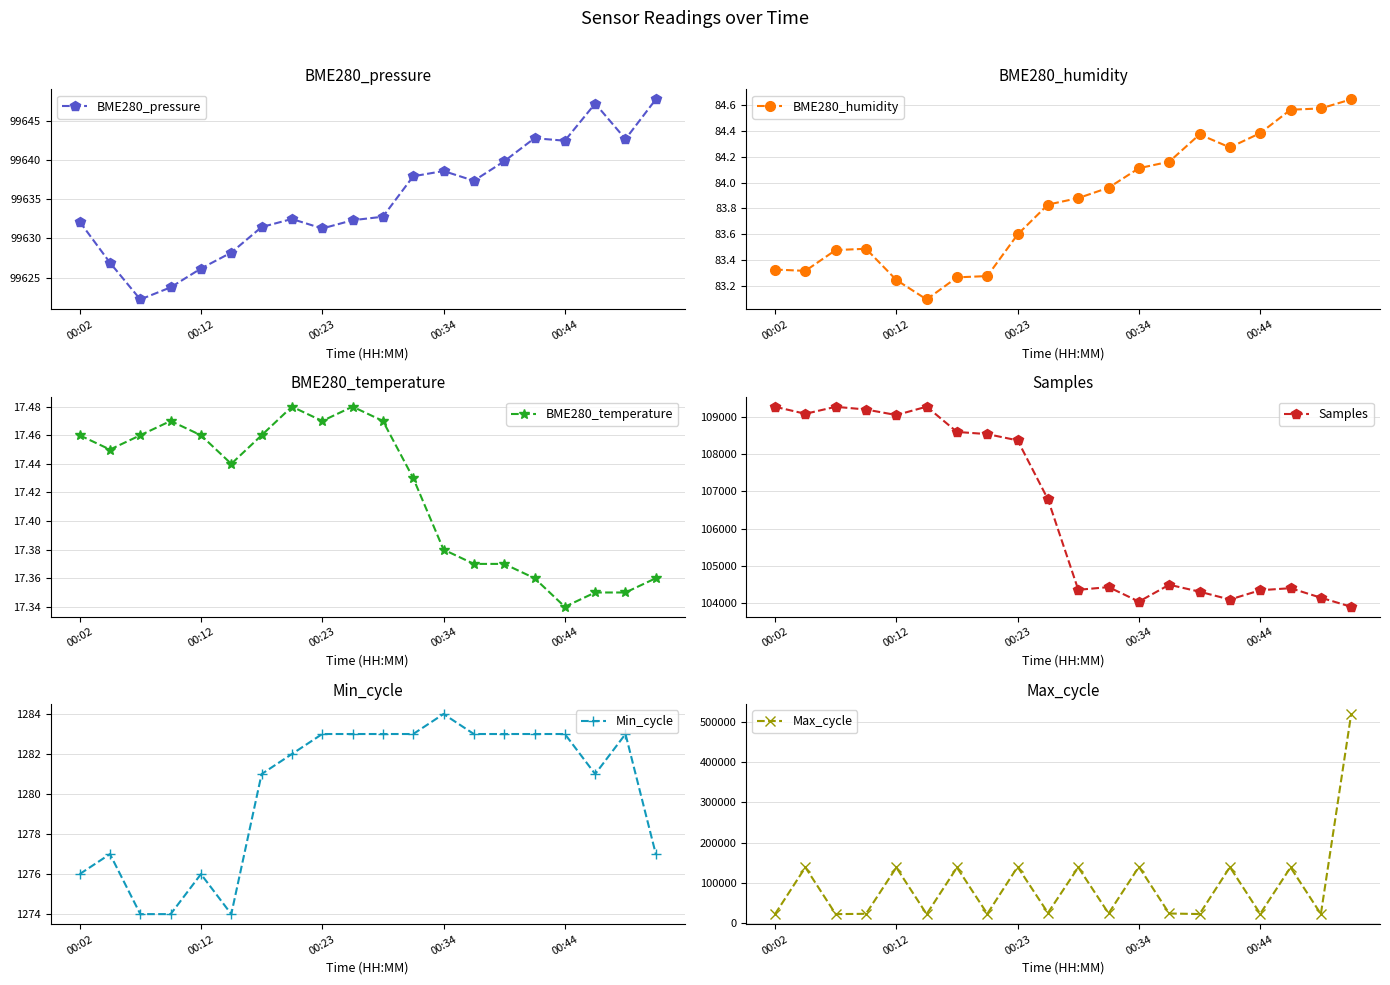

True or false: BME280_temperature has more than 1 interior local peaks.

True